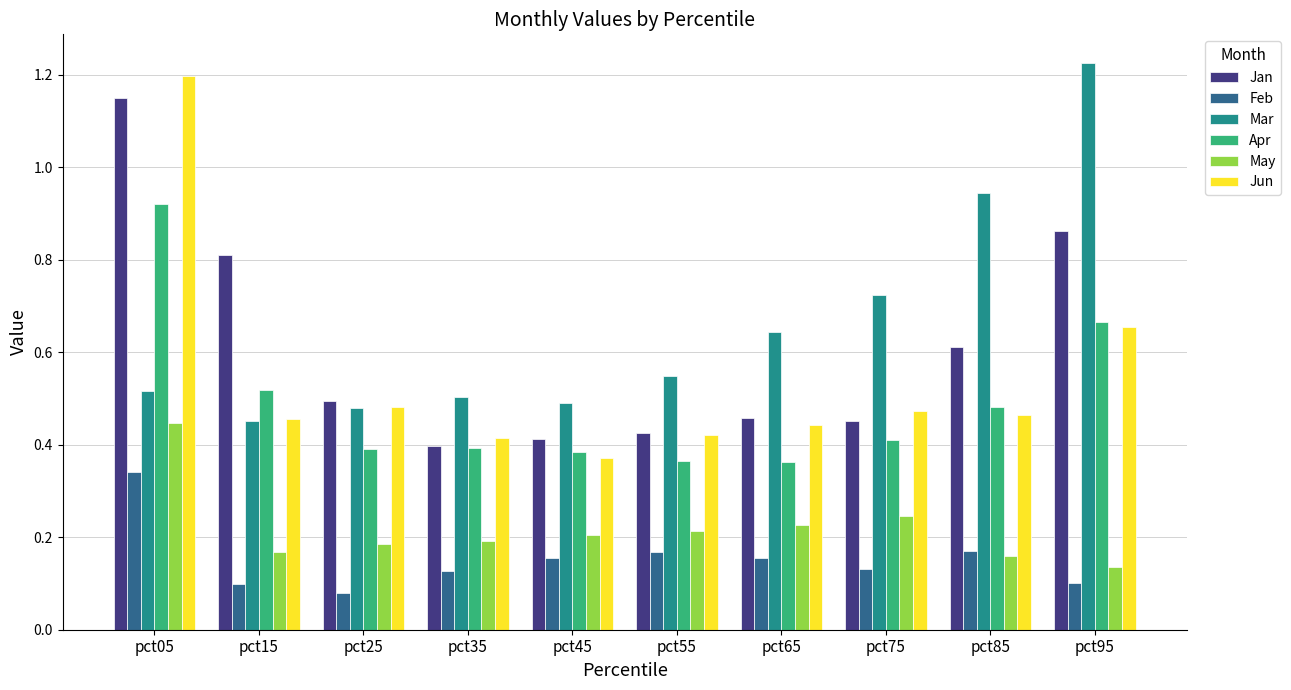

Is the value of Jan at pct95 greater than the value of Jun at pct25?

Yes